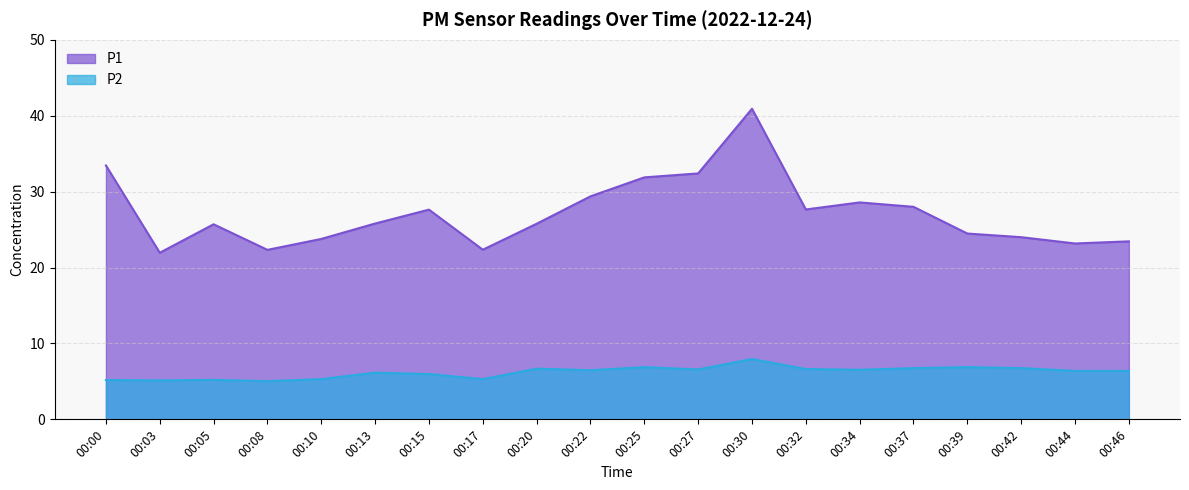

True or false: P1 and P2 cross at least once.

False